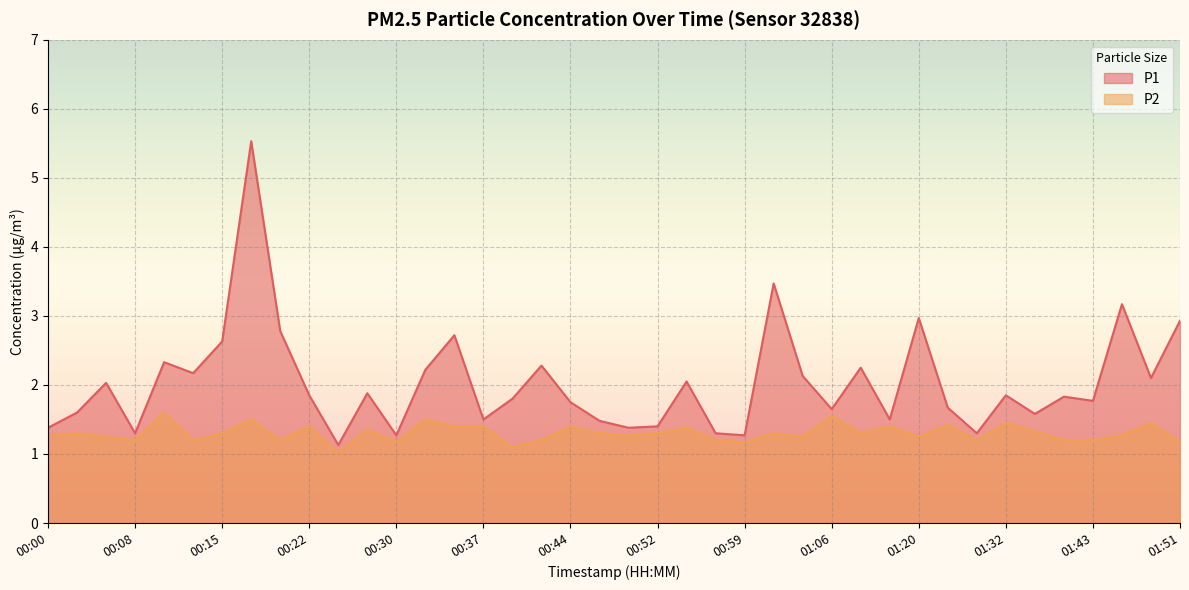

What is the label of the 3rd point from the left?

00:05